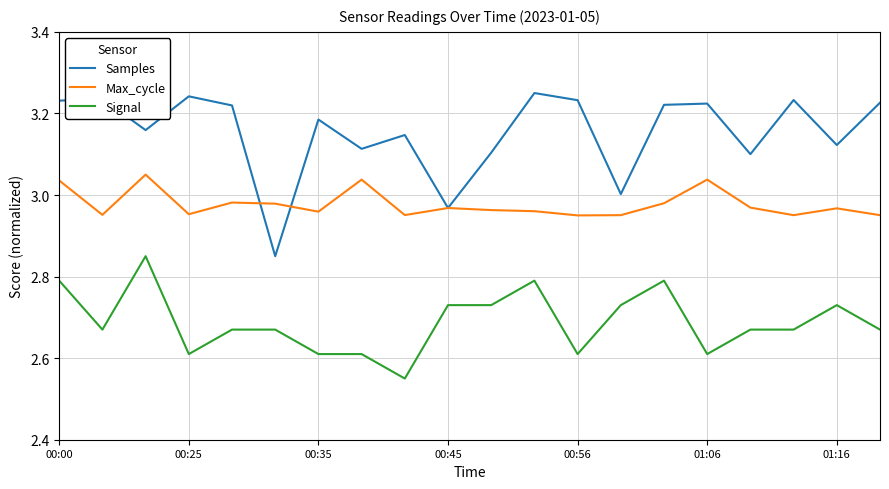

True or false: Max_cycle and Signal intersect in this chart.

False